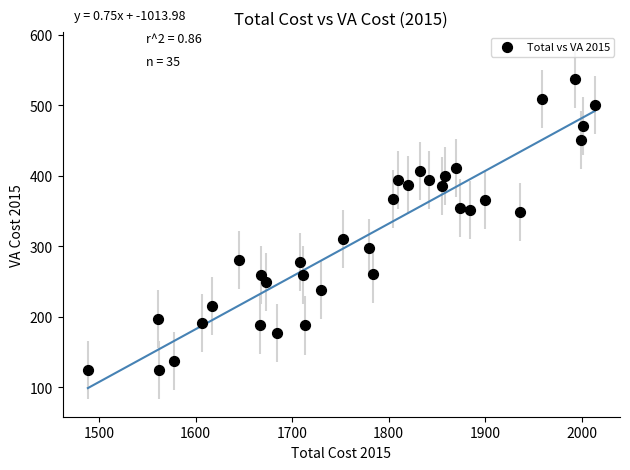

What is the range of X values (max minus min)?

525.4